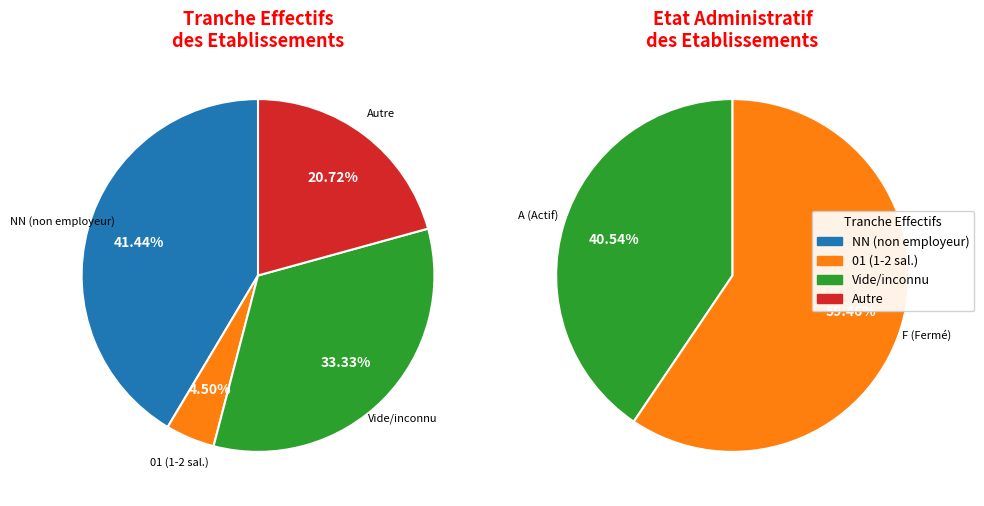

Does any single category account for the majority?

No